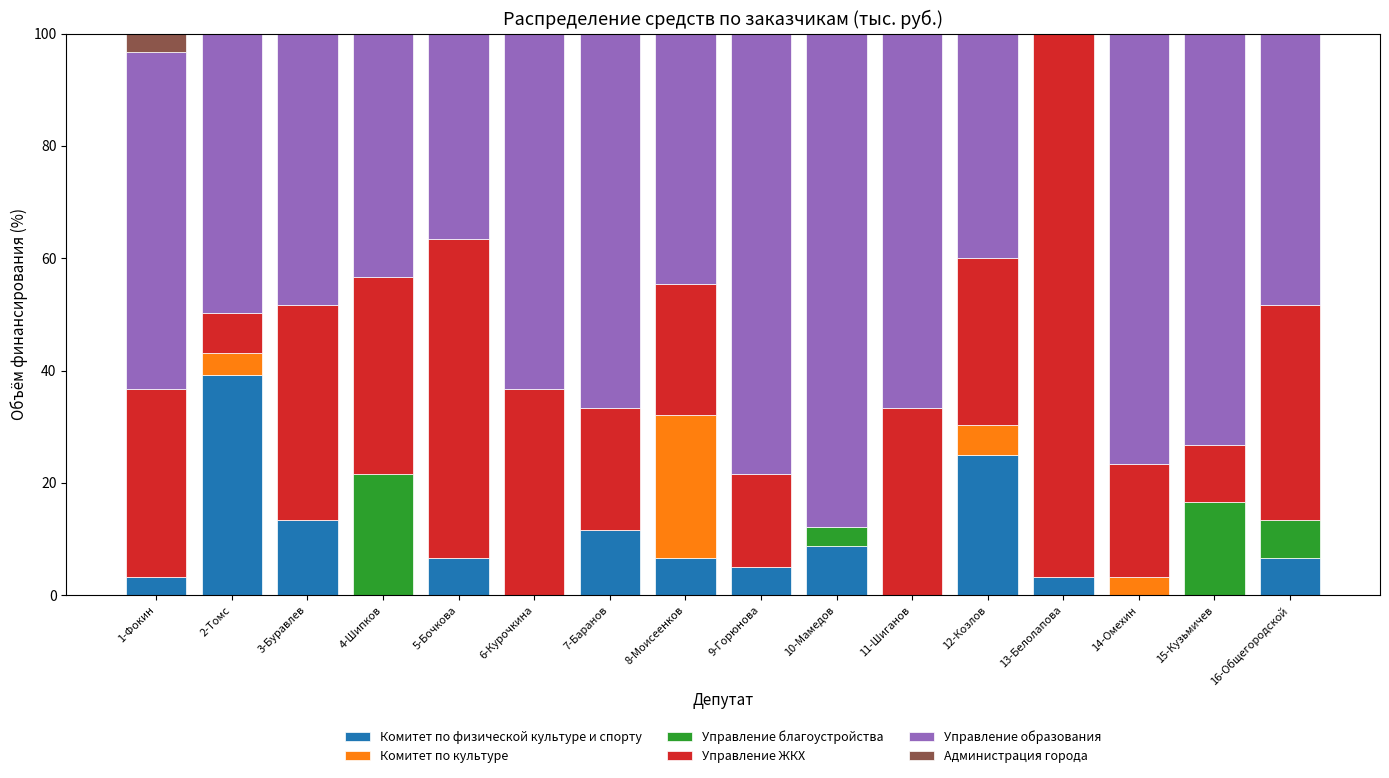

How many data points in Комитет по физической культуре и спорту are above 6?

8